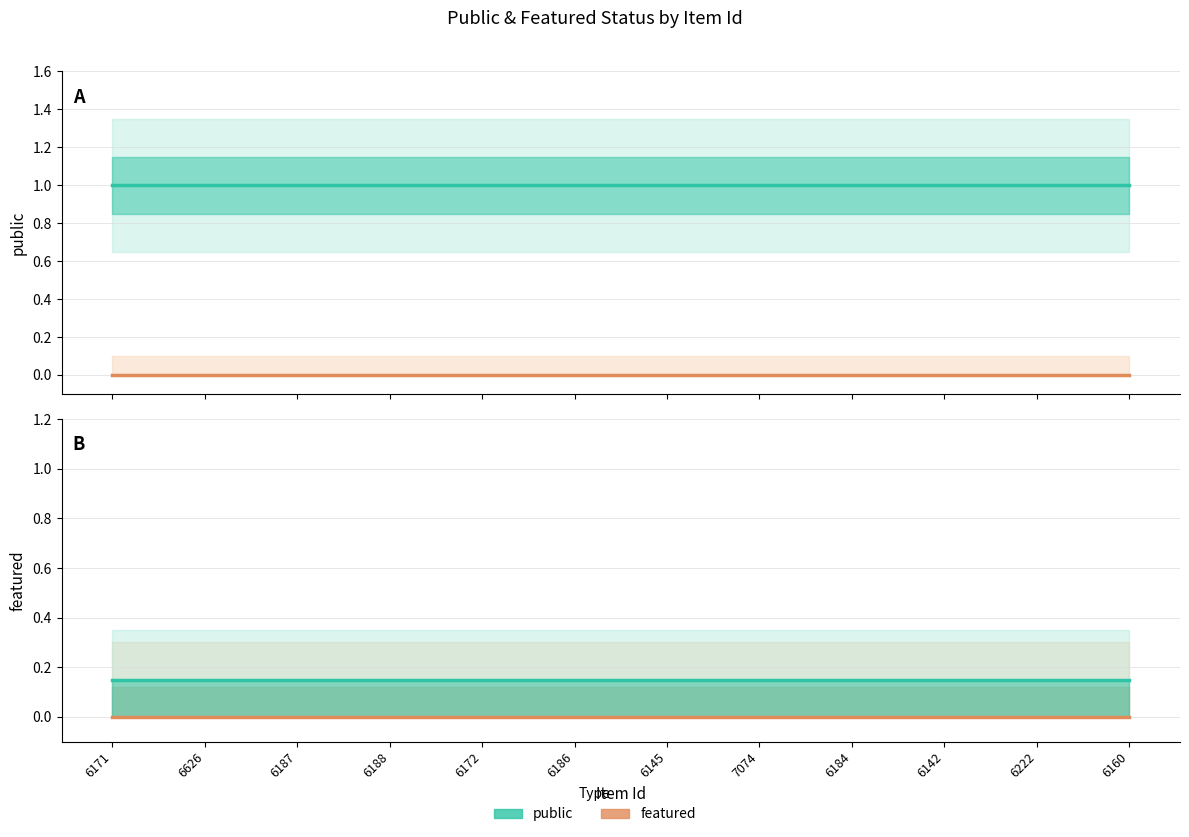

True or false: featured and public intersect in this chart.

False